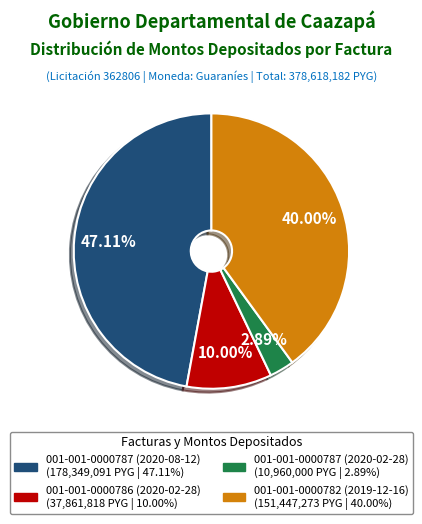

How many slices are in this pie chart?

4